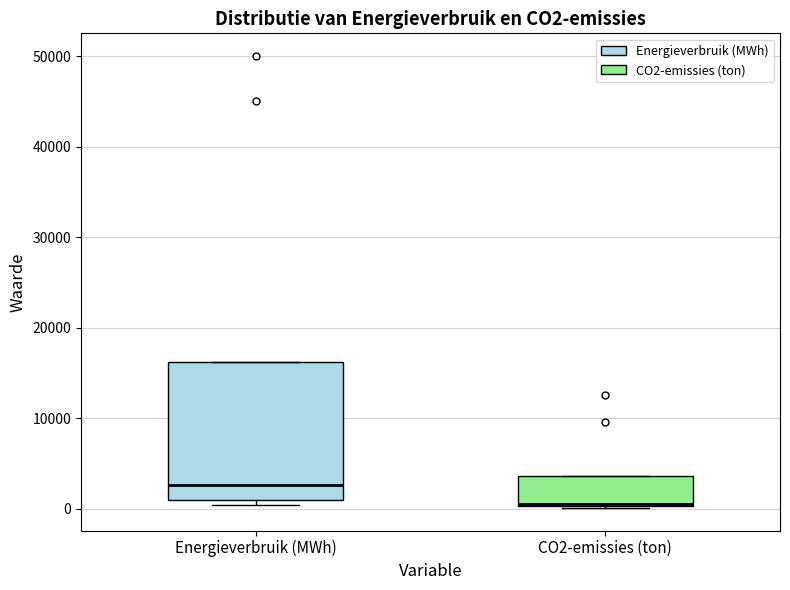

Comparing the boxes themselves (not the whiskers), which one is the tallest?

Energieverbruik (MWh)